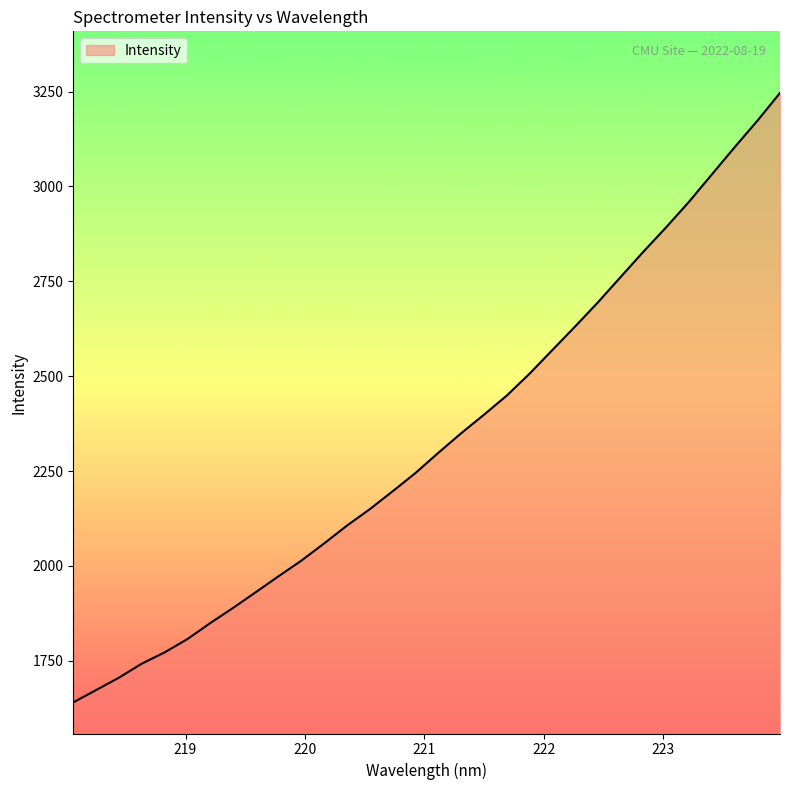

What is the maximum value shown in the chart?

3246.4